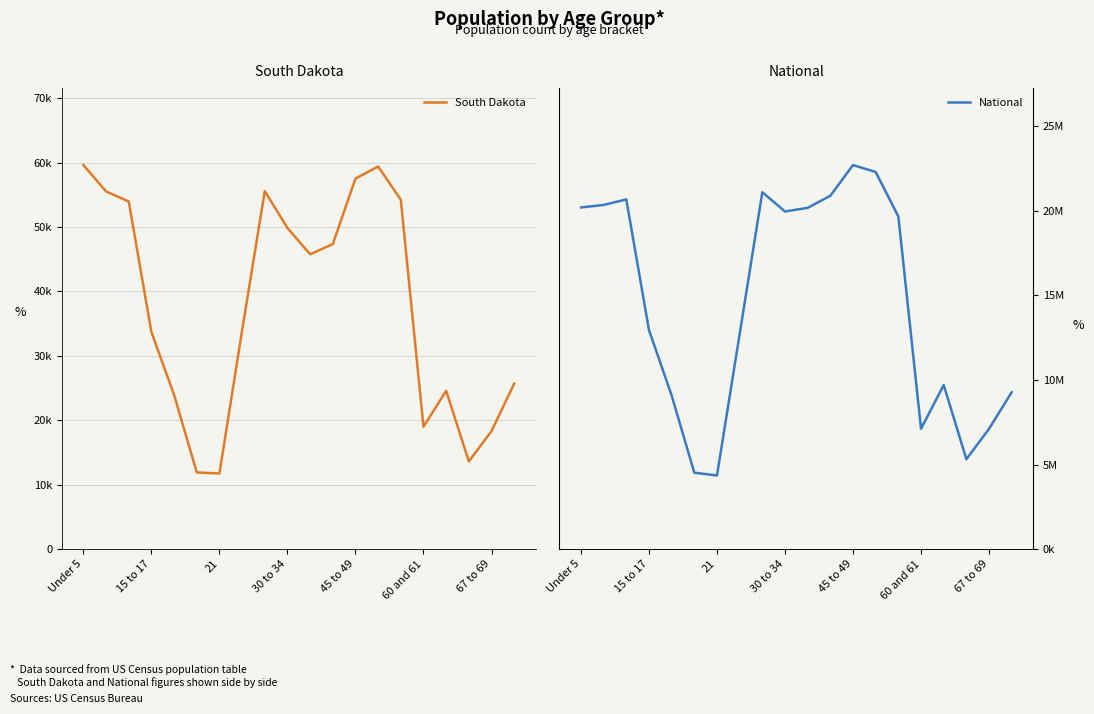

What is the label of the 6th point from the right?

14